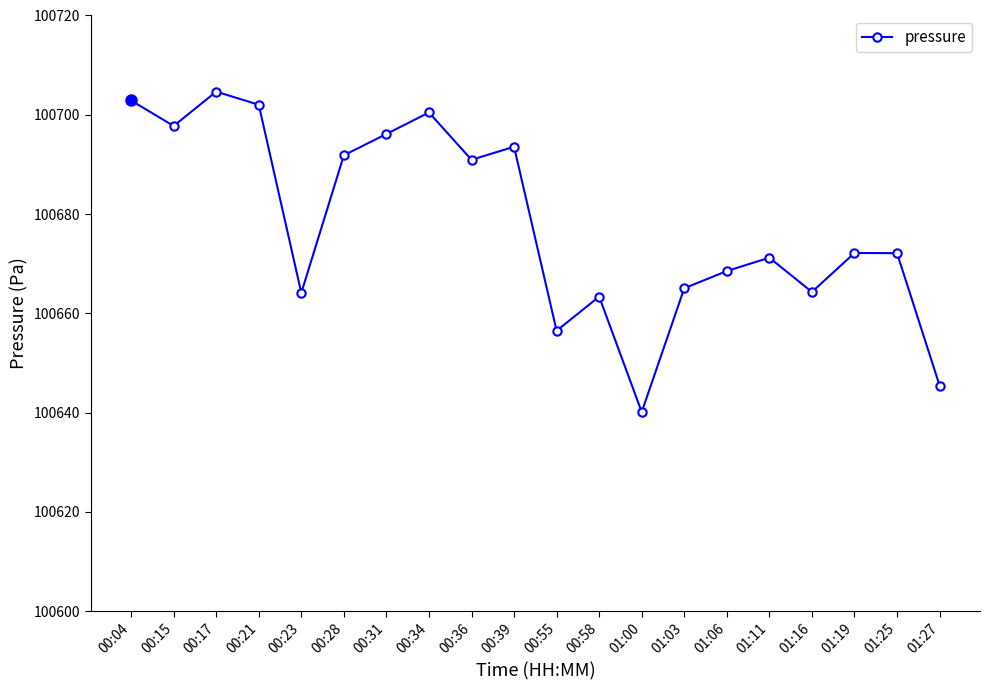

At which label does the data first exceed 100672?

00:04